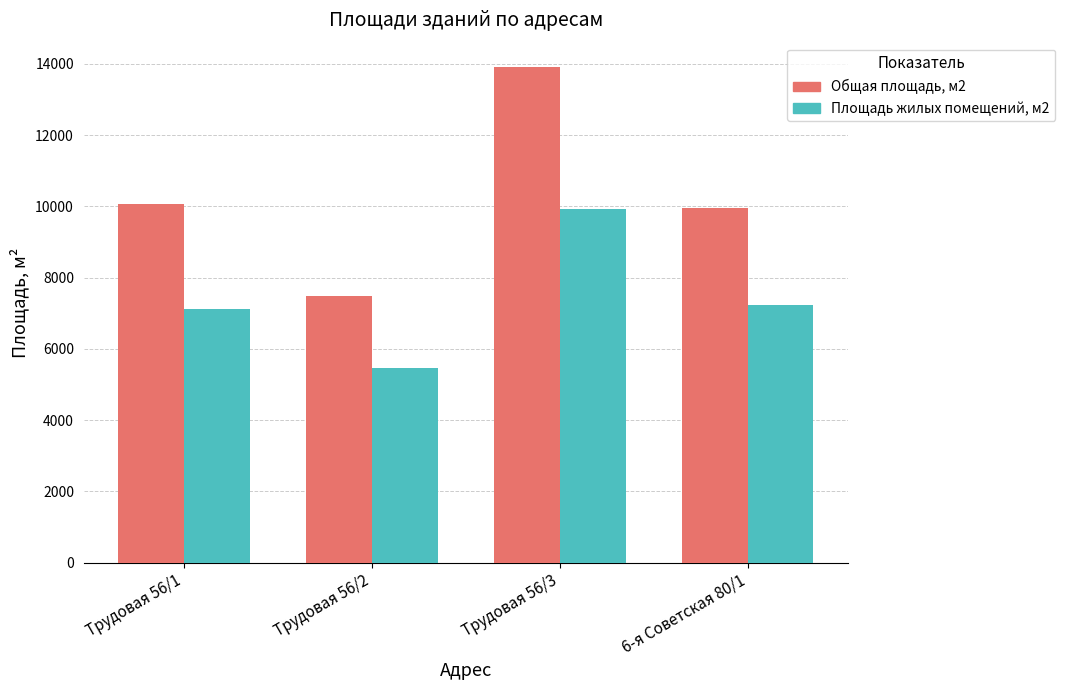

Read the Общая площадь, м2 value at Трудовая 56/2.

7472.6